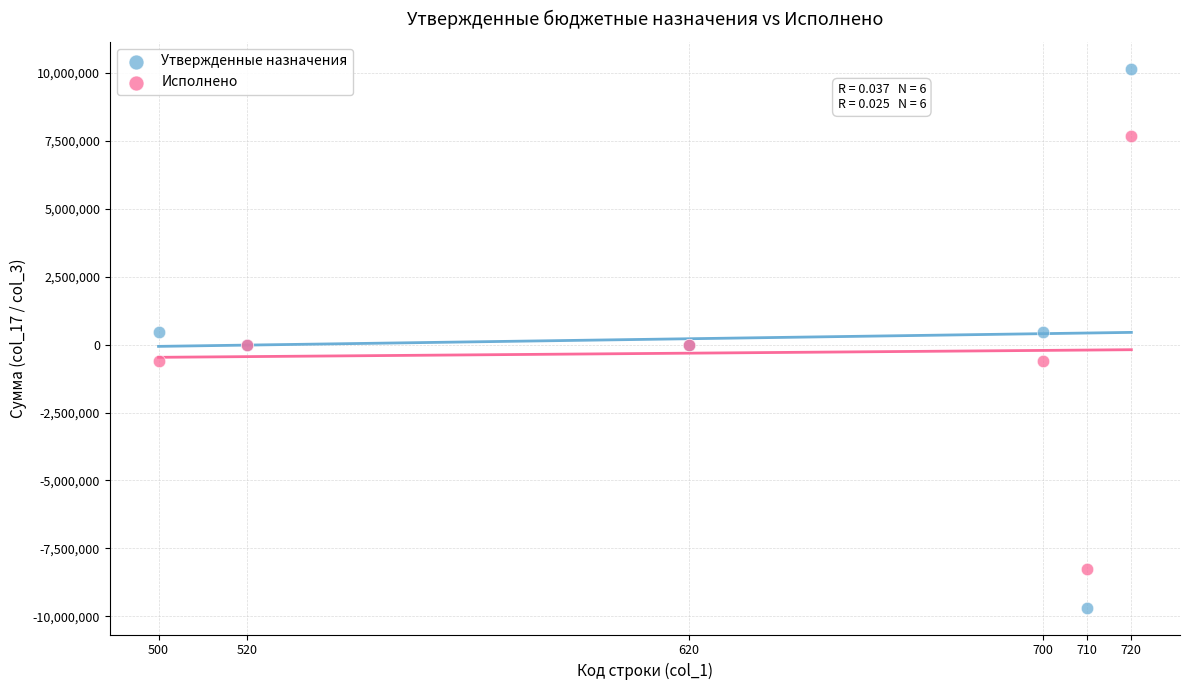

Which series reaches the minimum Y coordinate?

Утвержденные назначения